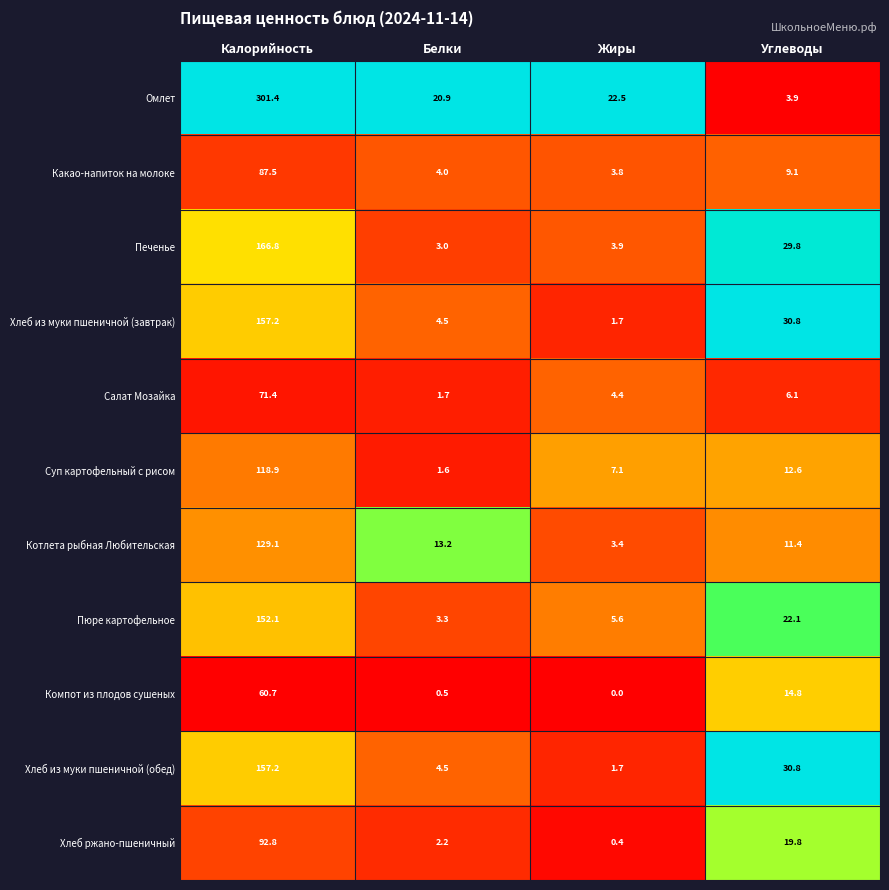

What is the maximum value shown in the chart?

301.4